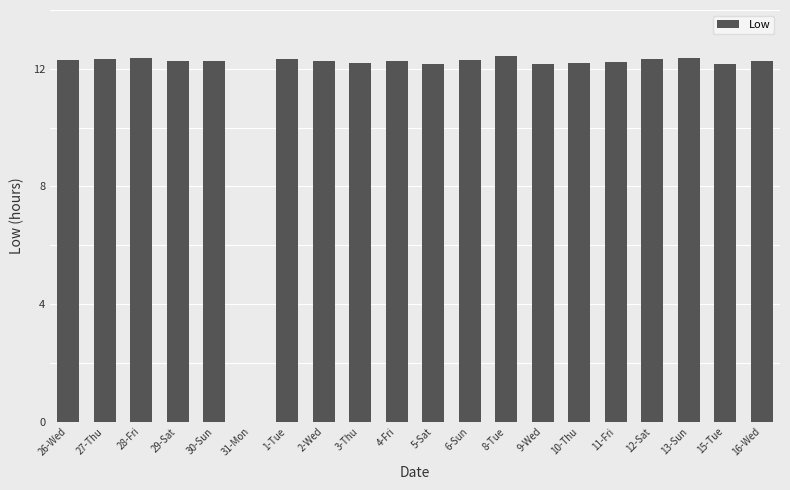

Are the bars horizontal?

No